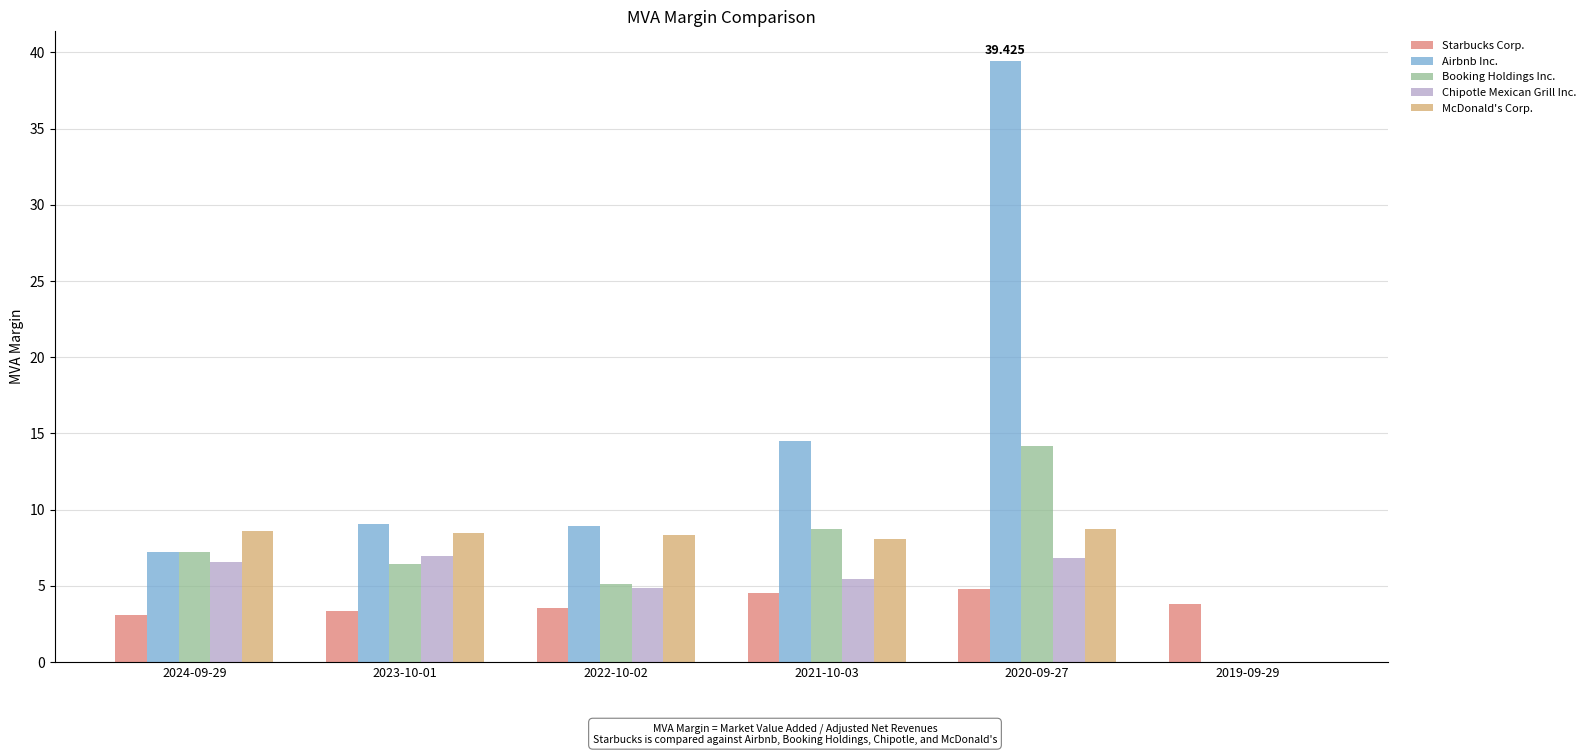

Is the value of Chipotle Mexican Grill Inc. at 2019-09-29 greater than the value of Booking Holdings Inc. at 2021-10-03?

No